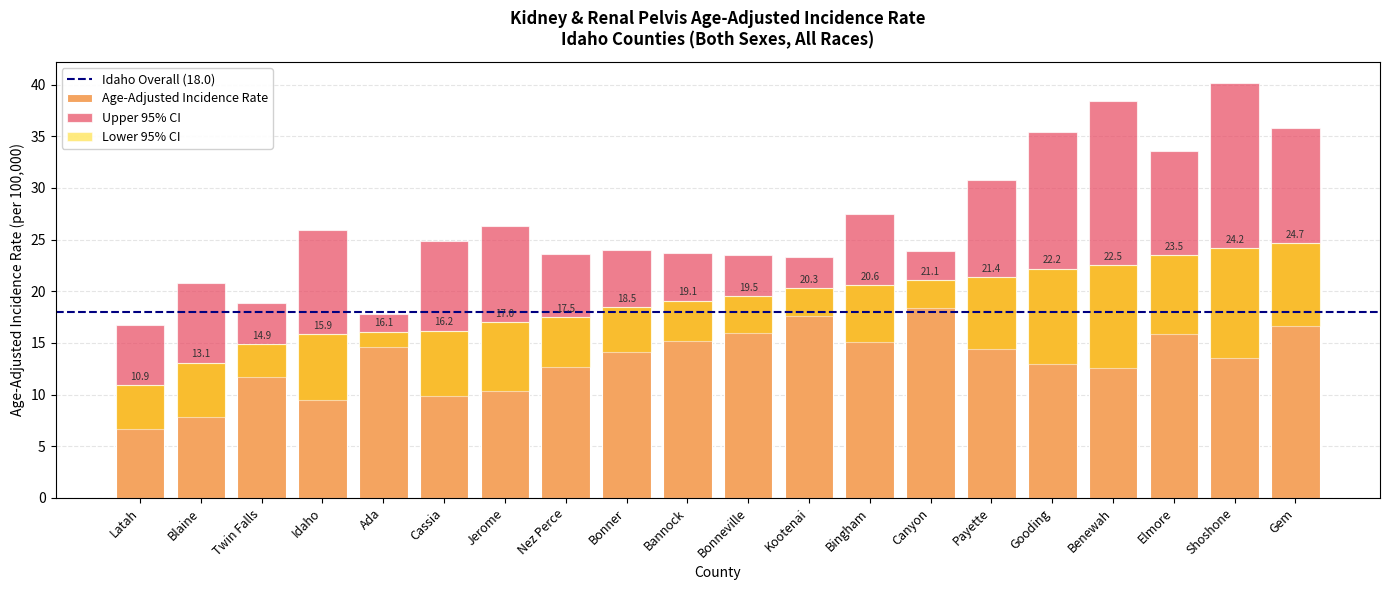

Is it true that Upper 95% CI equals 24.9 at Latah?

False